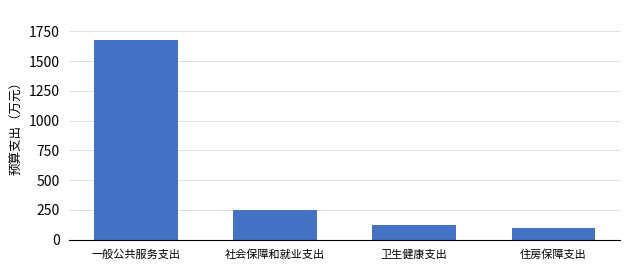

Reading left to right, list all the values displayed in this chart.

一般公共服务支出=1676.6	社会保障和就业支出=246.6	卫生健康支出=124.5	住房保障支出=97.0